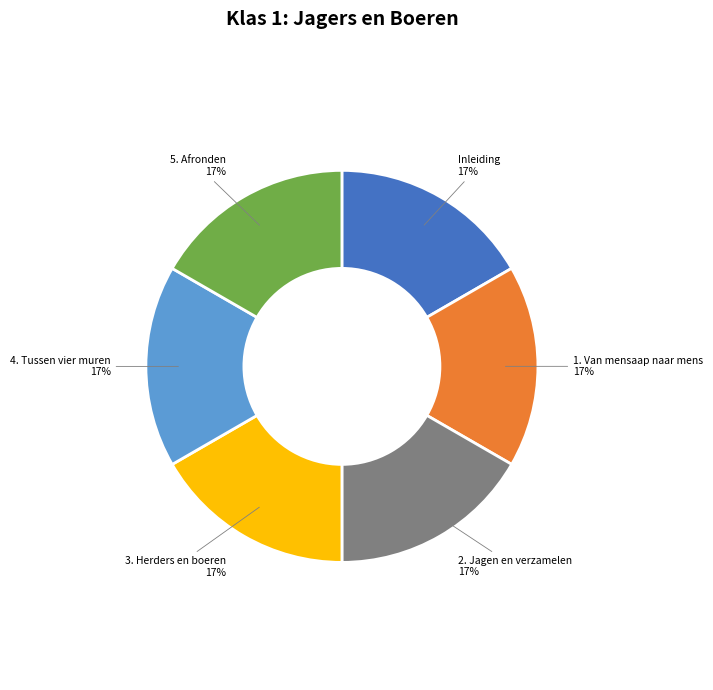

Does 5. Afronden account for over 50% of the chart?

No